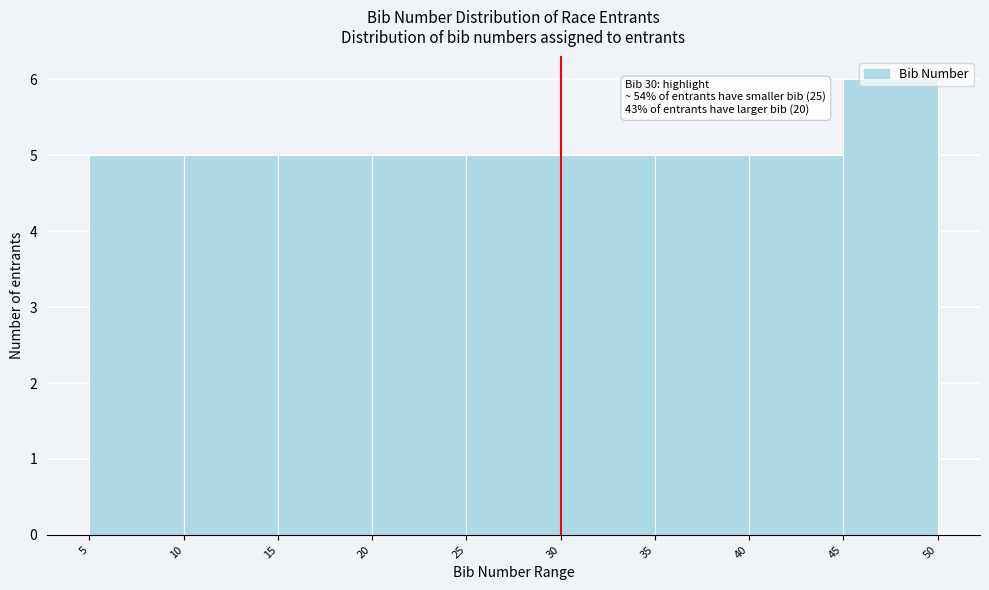

Which range on the x-axis has the tallest bar?

45 to 50